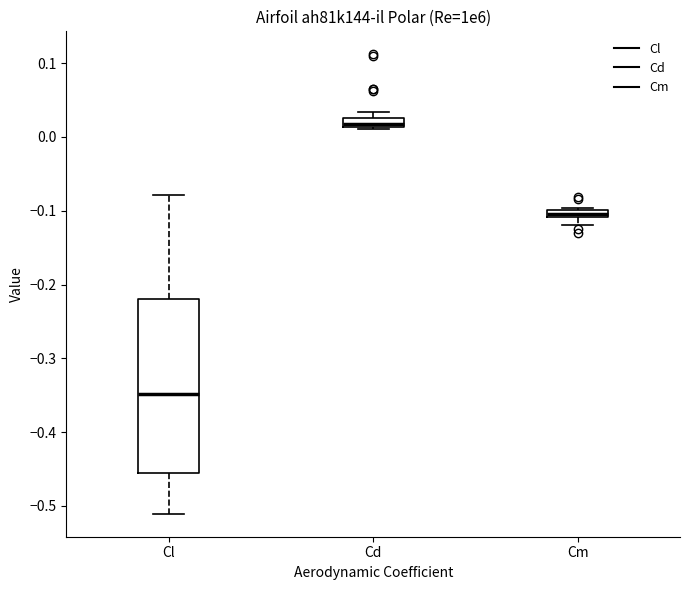

Which box is the tallest, from its lower edge to its upper edge?

Cl